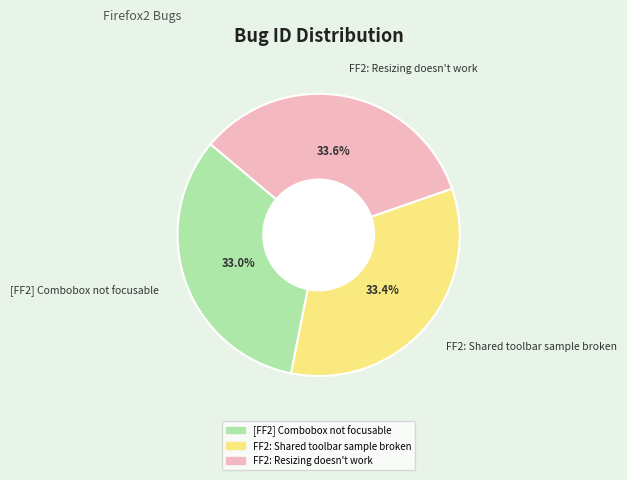

To the nearest percent, what portion does FF2: Shared toolbar sample broken represent?

33%